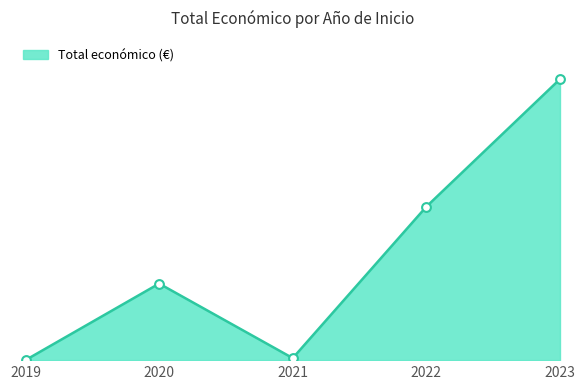

Which has a higher value, 2023 or 2022?

2023